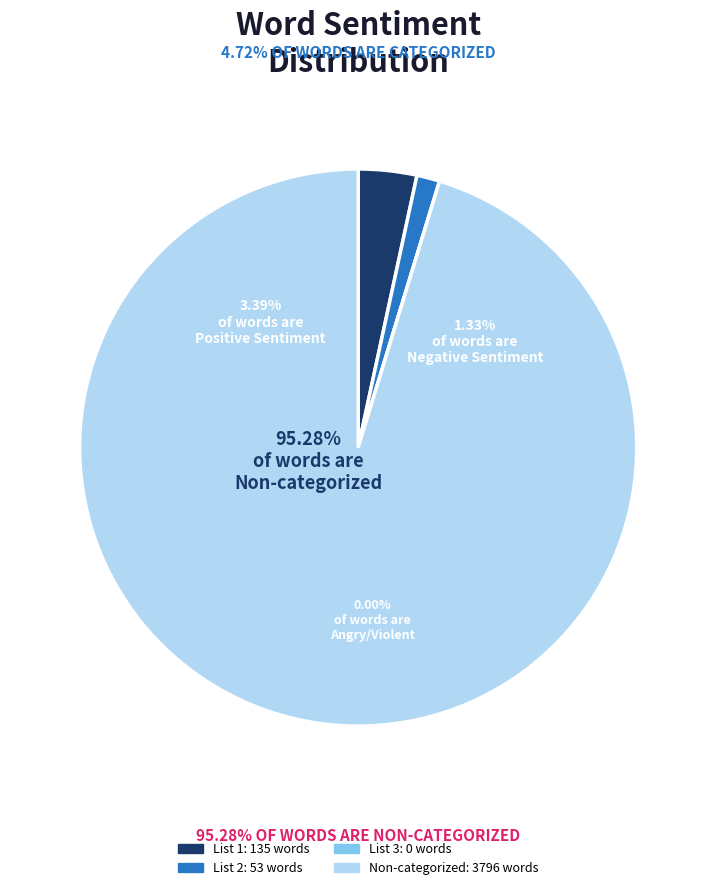

To the nearest percent, what is the average slice percentage?

25%